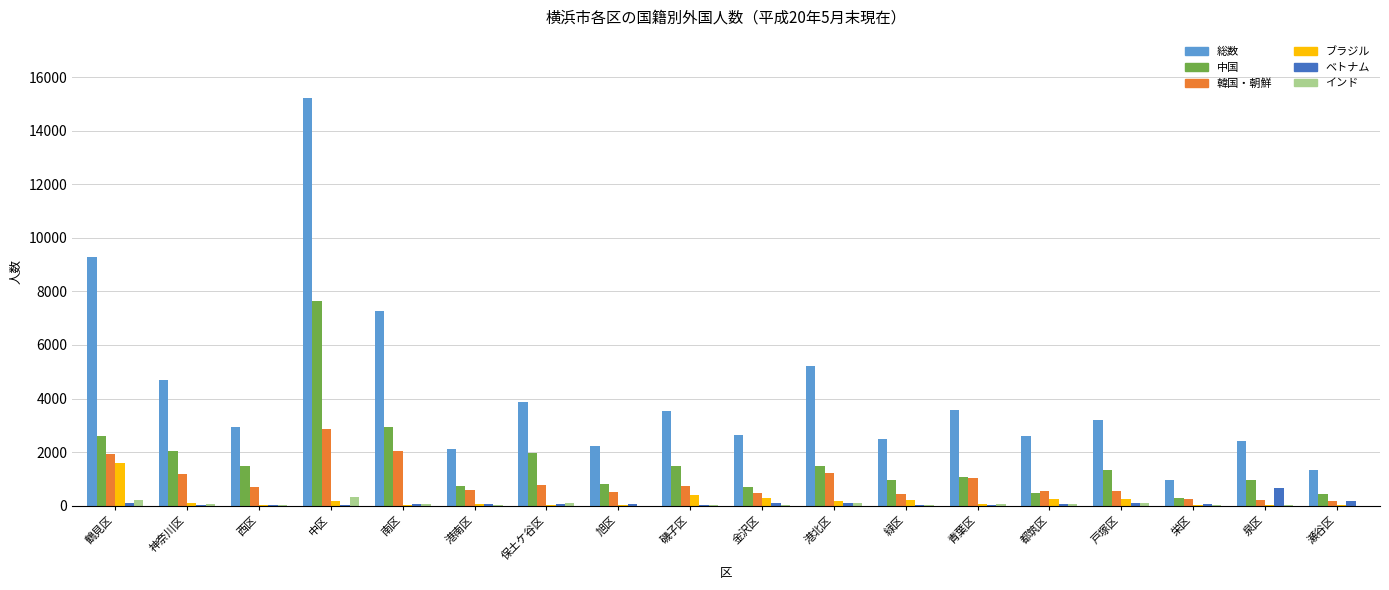

What is the greatest value displayed?

15220